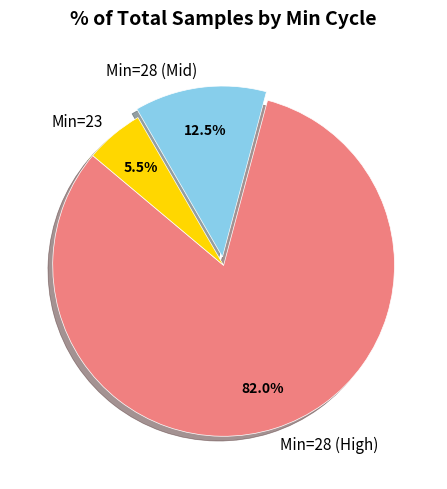

Is there any slice that represents more than half of the pie?

Yes